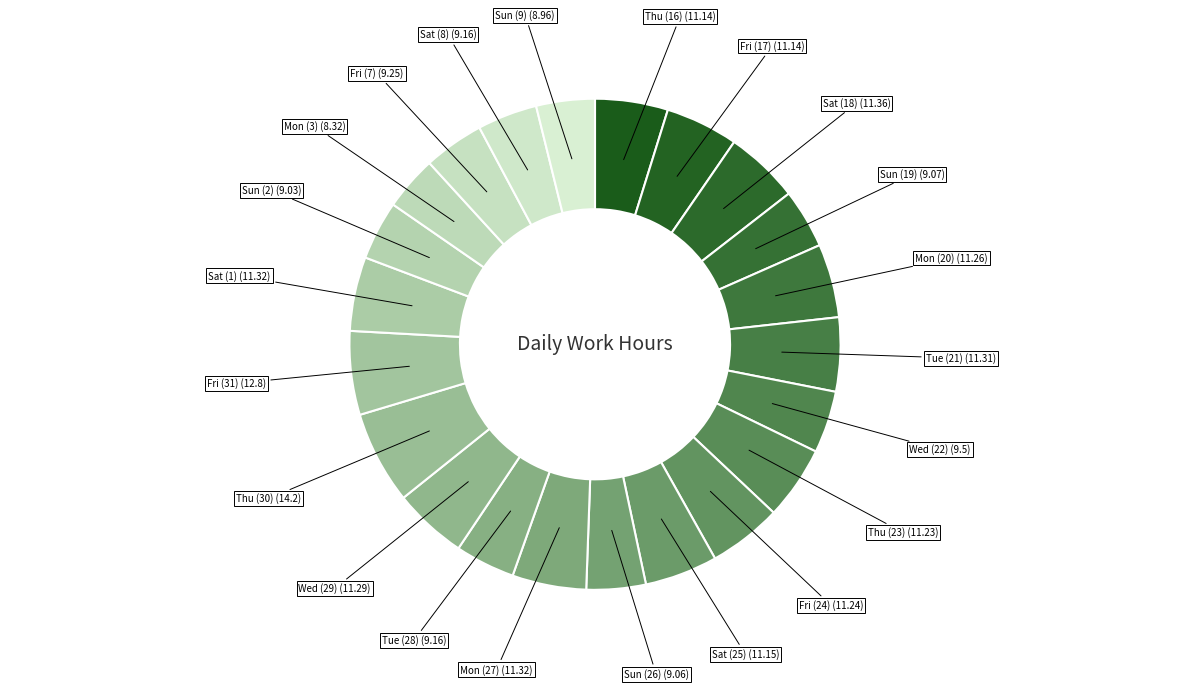

Is it true that Sat (18) is 14% of the pie?

False